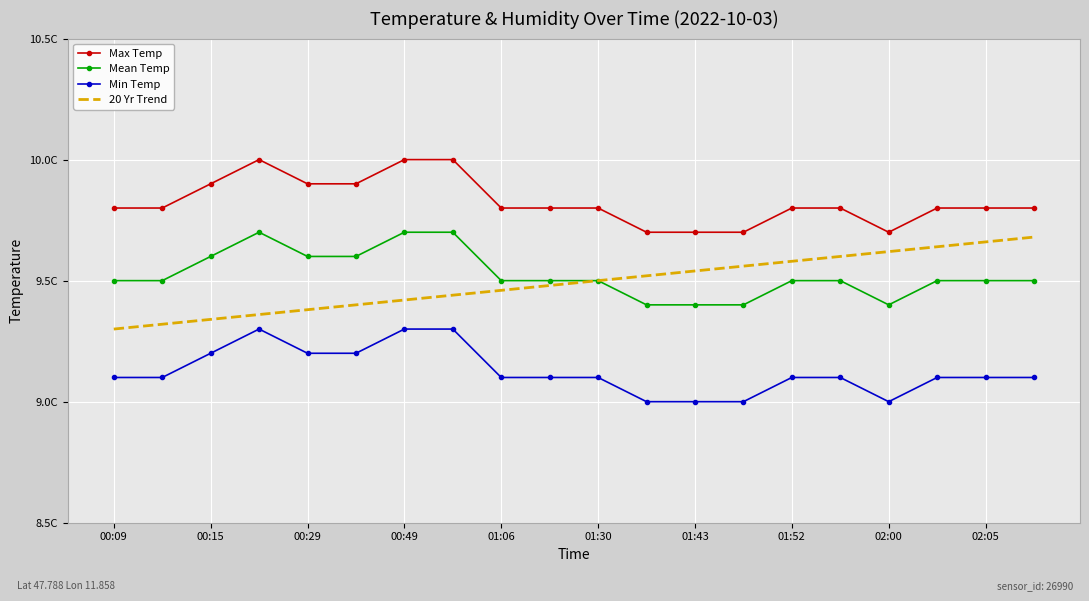

How many series are shown in this chart?

4